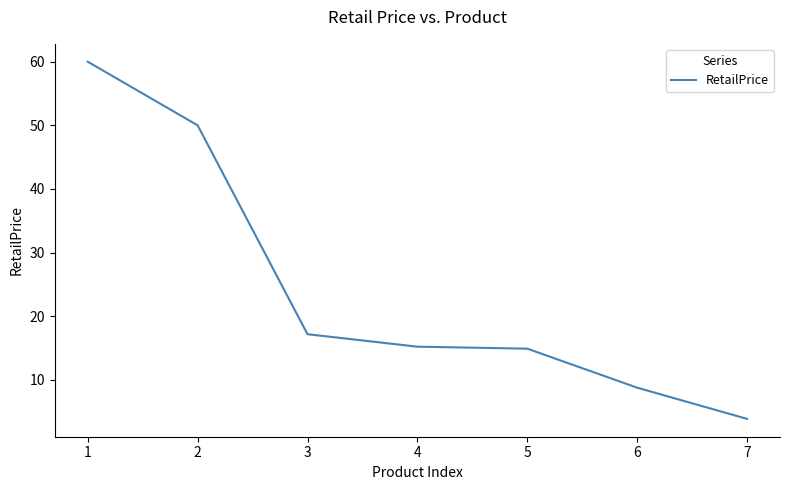

Which label corresponds to the largest value in the chart?

1